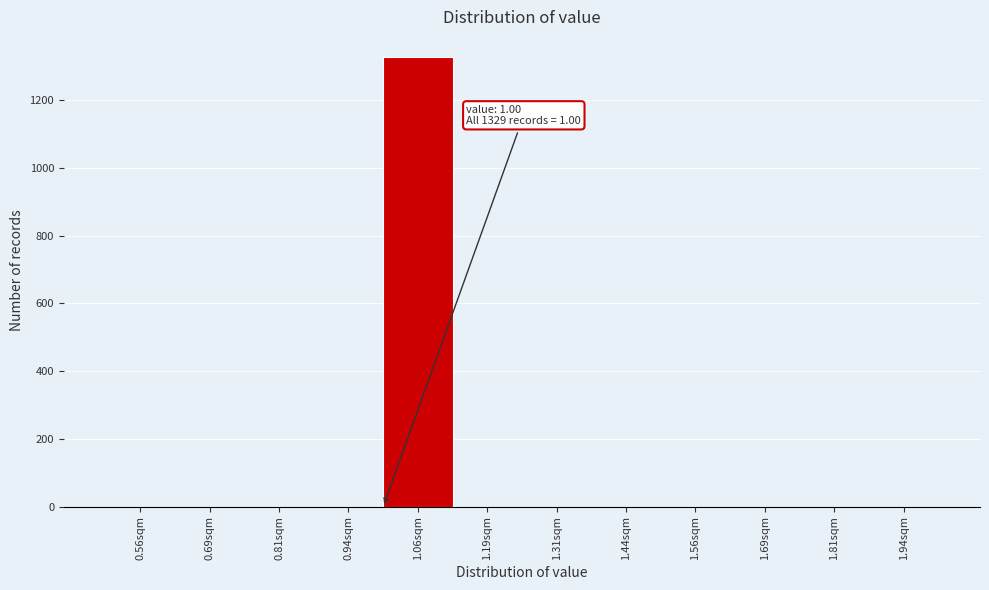

Over which range of the x-axis is the bar tallest?

1.000 to 1.125